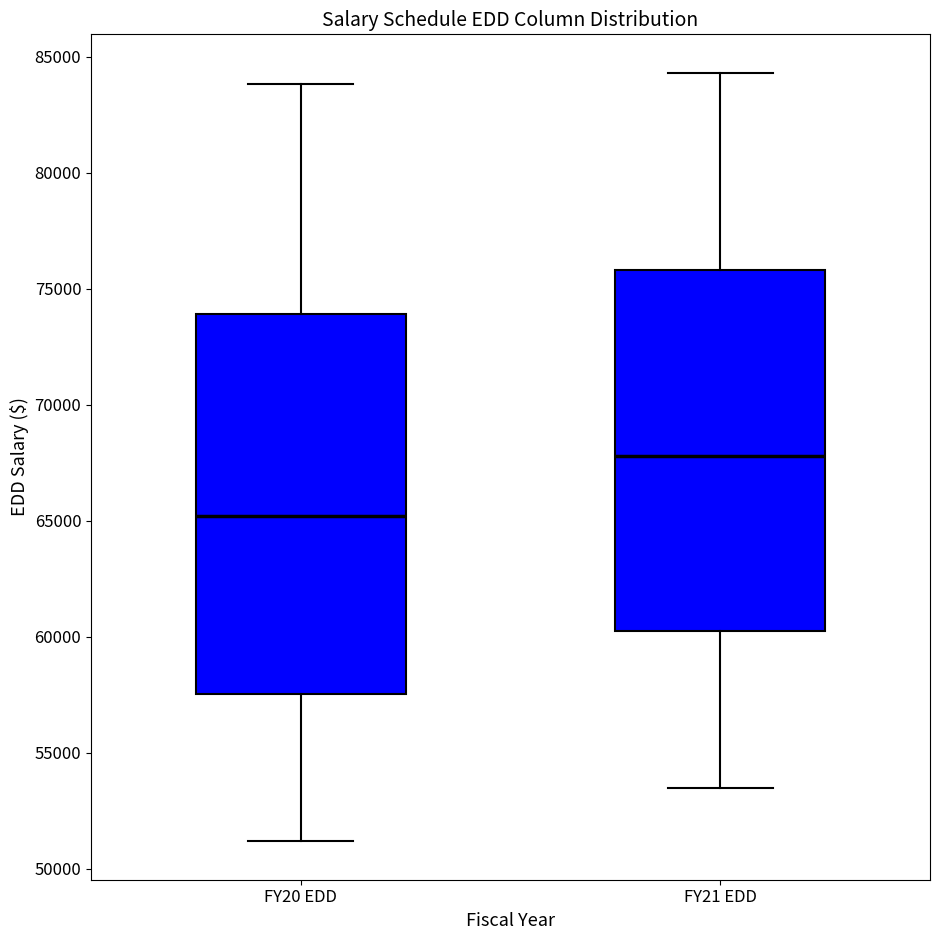

Reading left to right, read every box against the y-axis: the position of its median line, the range the box covers, and the ends of its whiskers. The values are not printed on the chart, so give them approximately, as read against the axis.

FY20 EDD: median 65000, box 57500 to 74000, whiskers 51000 to 84000
FY21 EDD: median 68000, box 60000 to 76000, whiskers 53500 to 84500